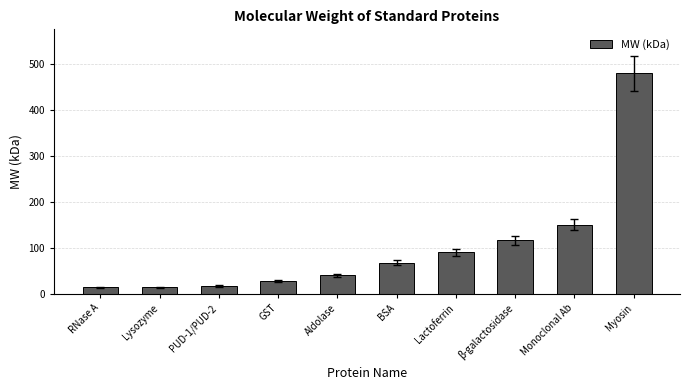

Which has a higher value, Aldolase or RNase A?

Aldolase